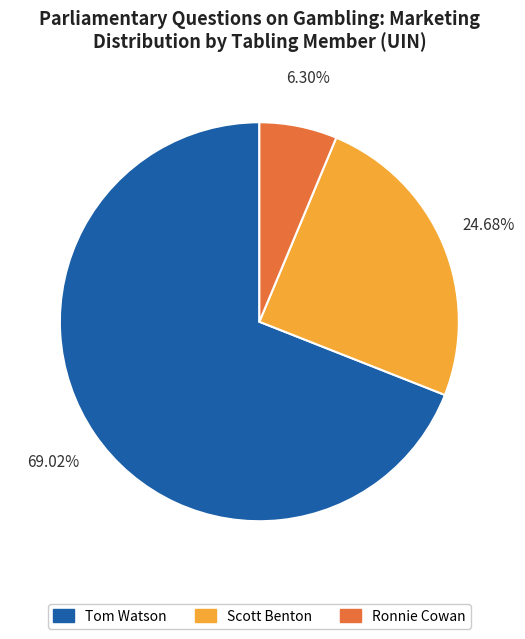

Do Tom Watson and Ronnie Cowan together represent more than half of the pie?

Yes